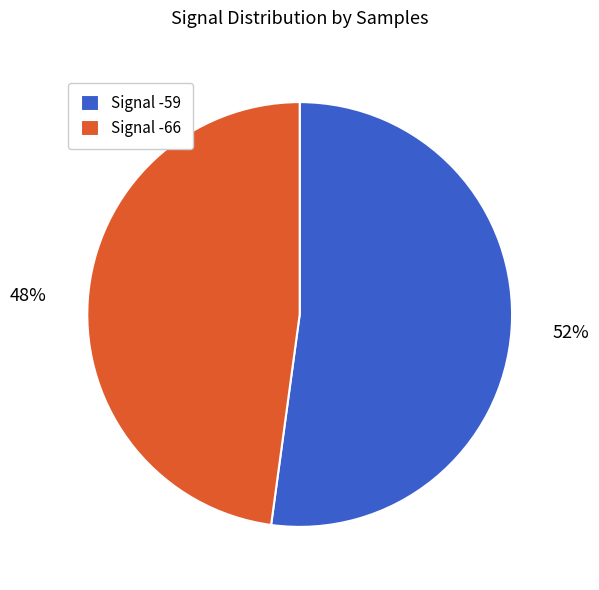

How many segments does this pie chart have?

2